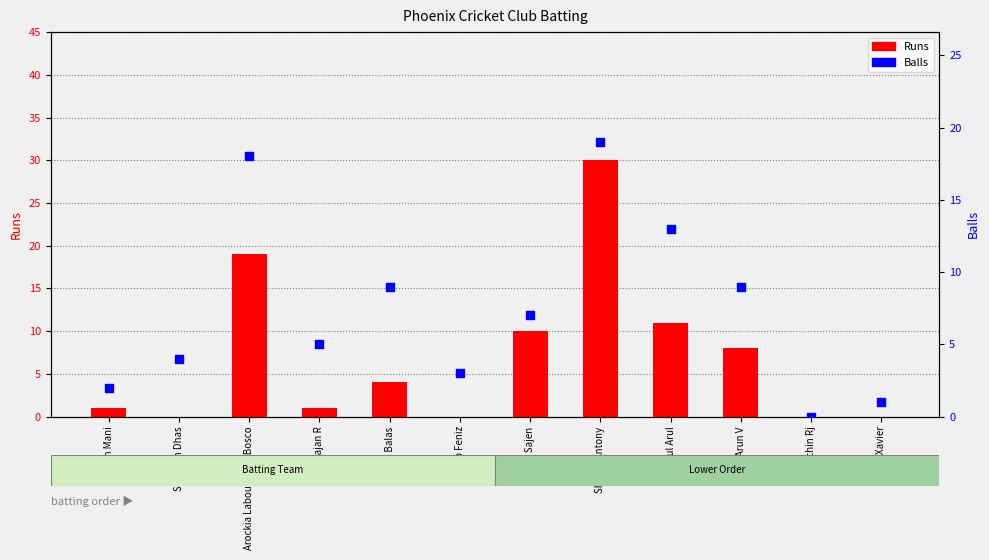

Which series reaches the minimum Y coordinate?

Runs